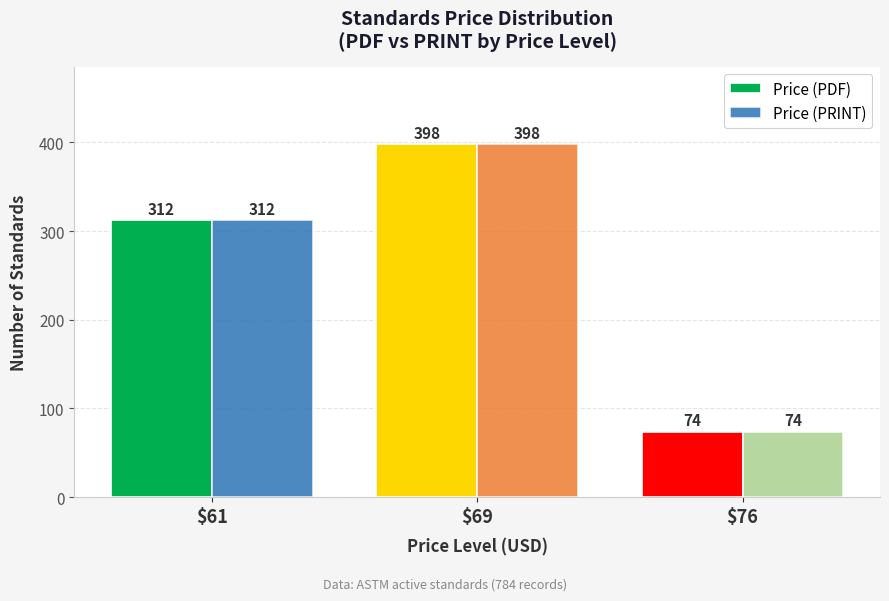

How many groups of bars are there?

3